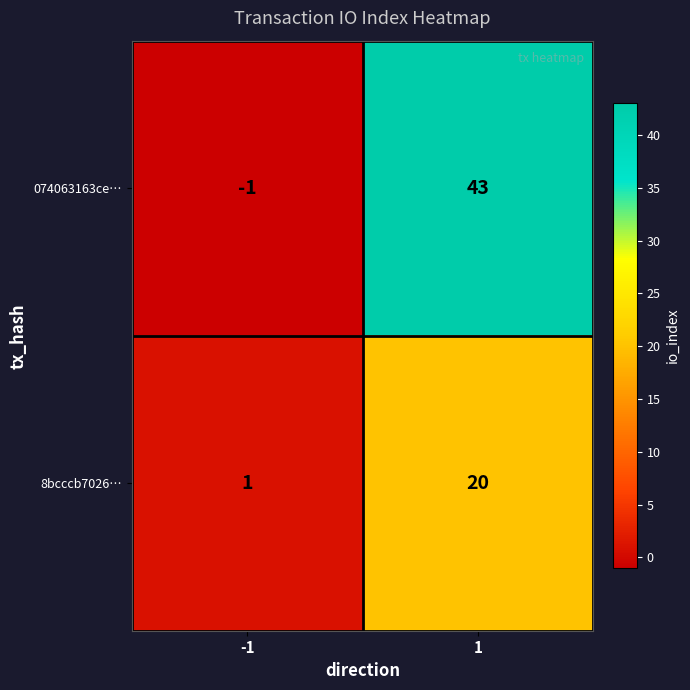

Which series changed the most between -1 and 1?

074063163ce…